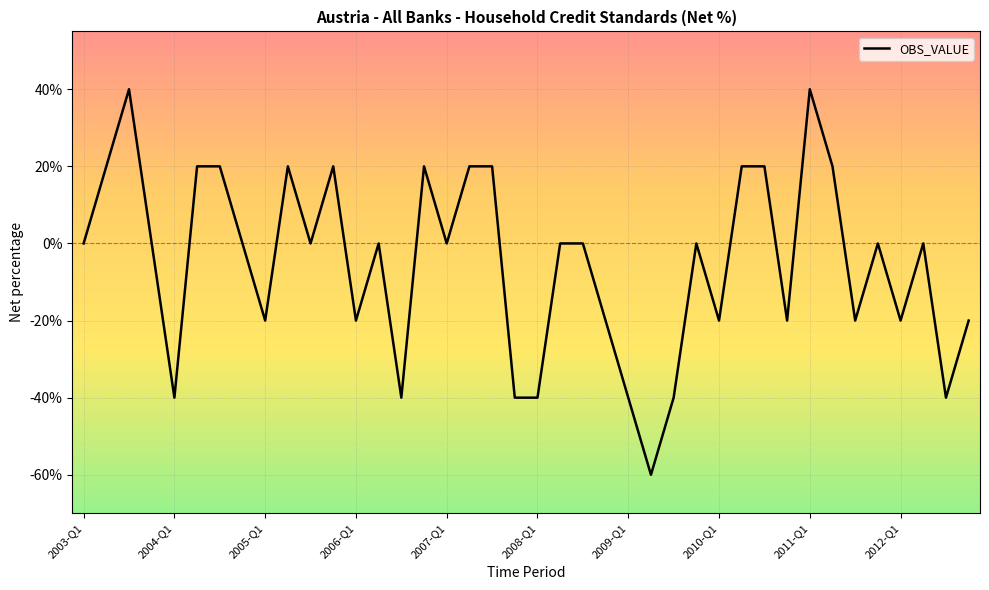

How many lines are shown in the chart?

1